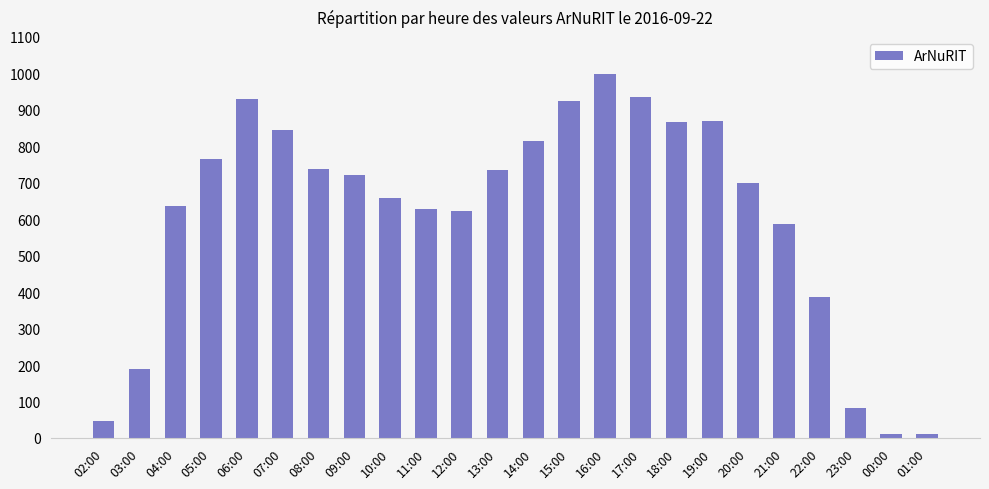

What is the smallest value displayed?

10